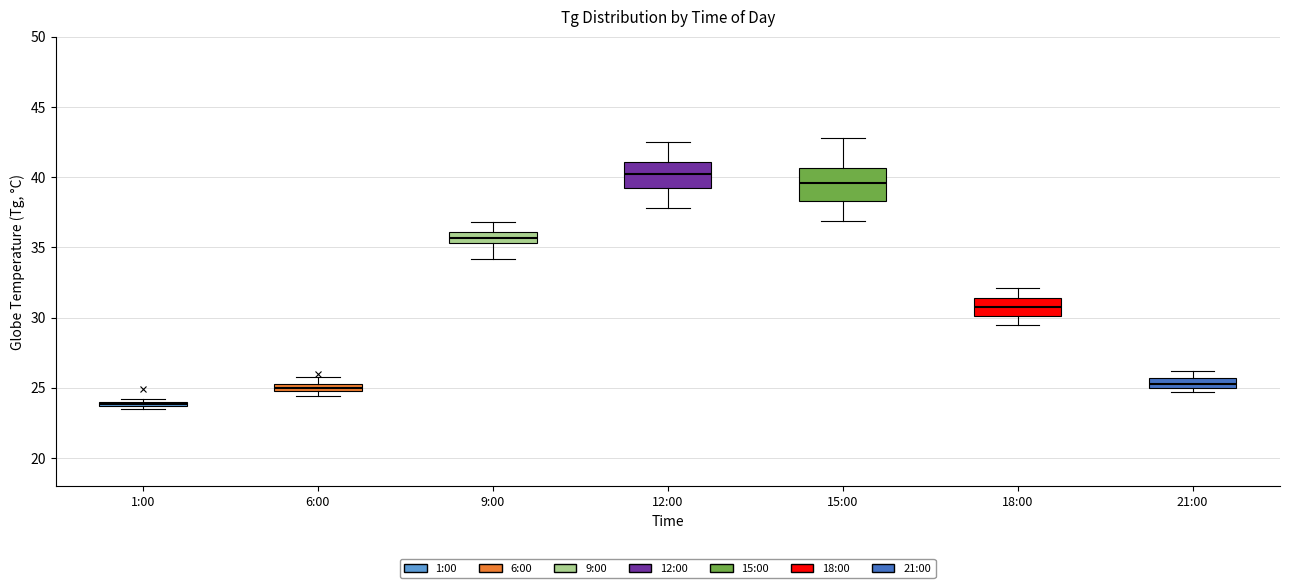

Where does the upper whisker of the box for 6:00 end on the y-axis? The values are not printed on the chart, so give them approximately, as read against the axis.

26.0